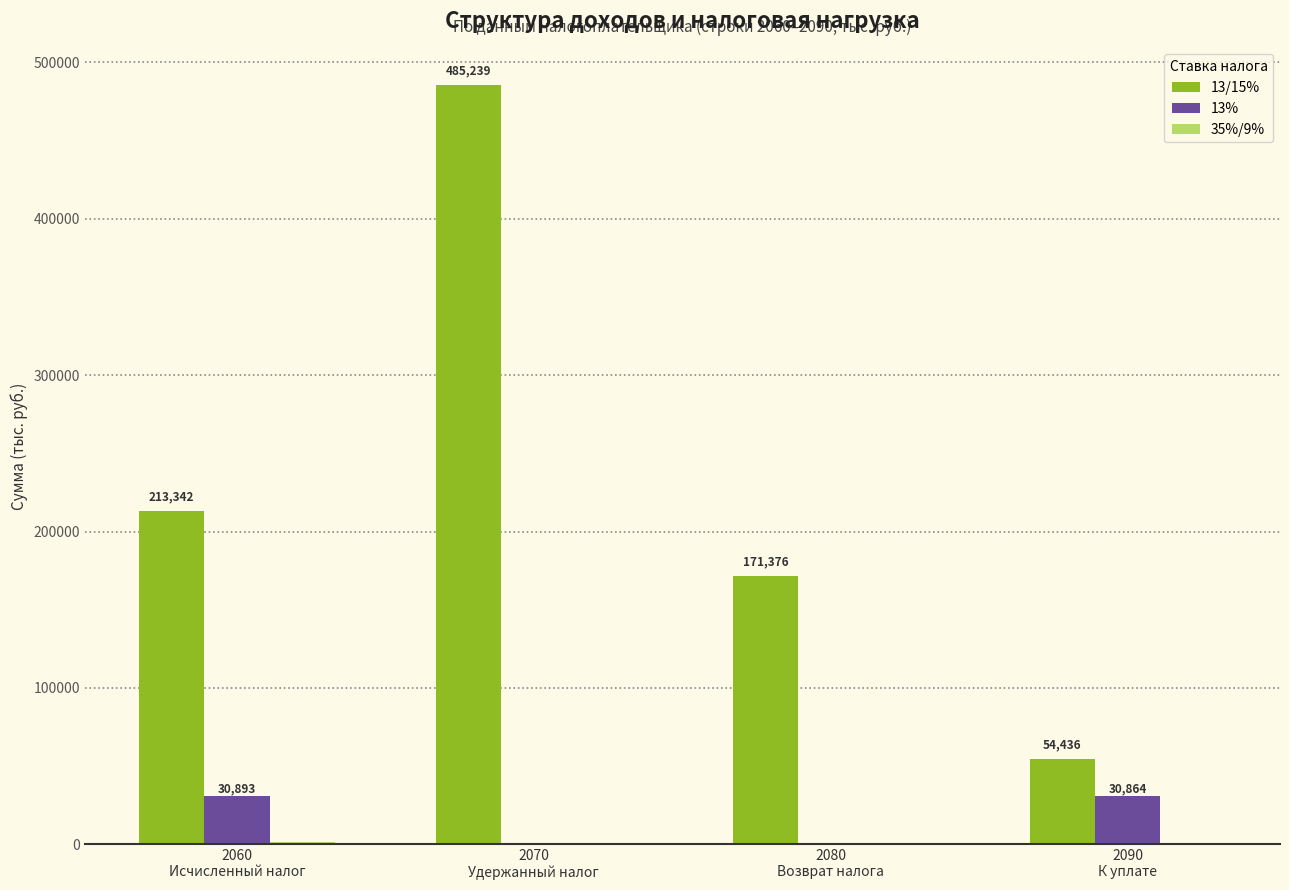

How many data points does each series have?

4